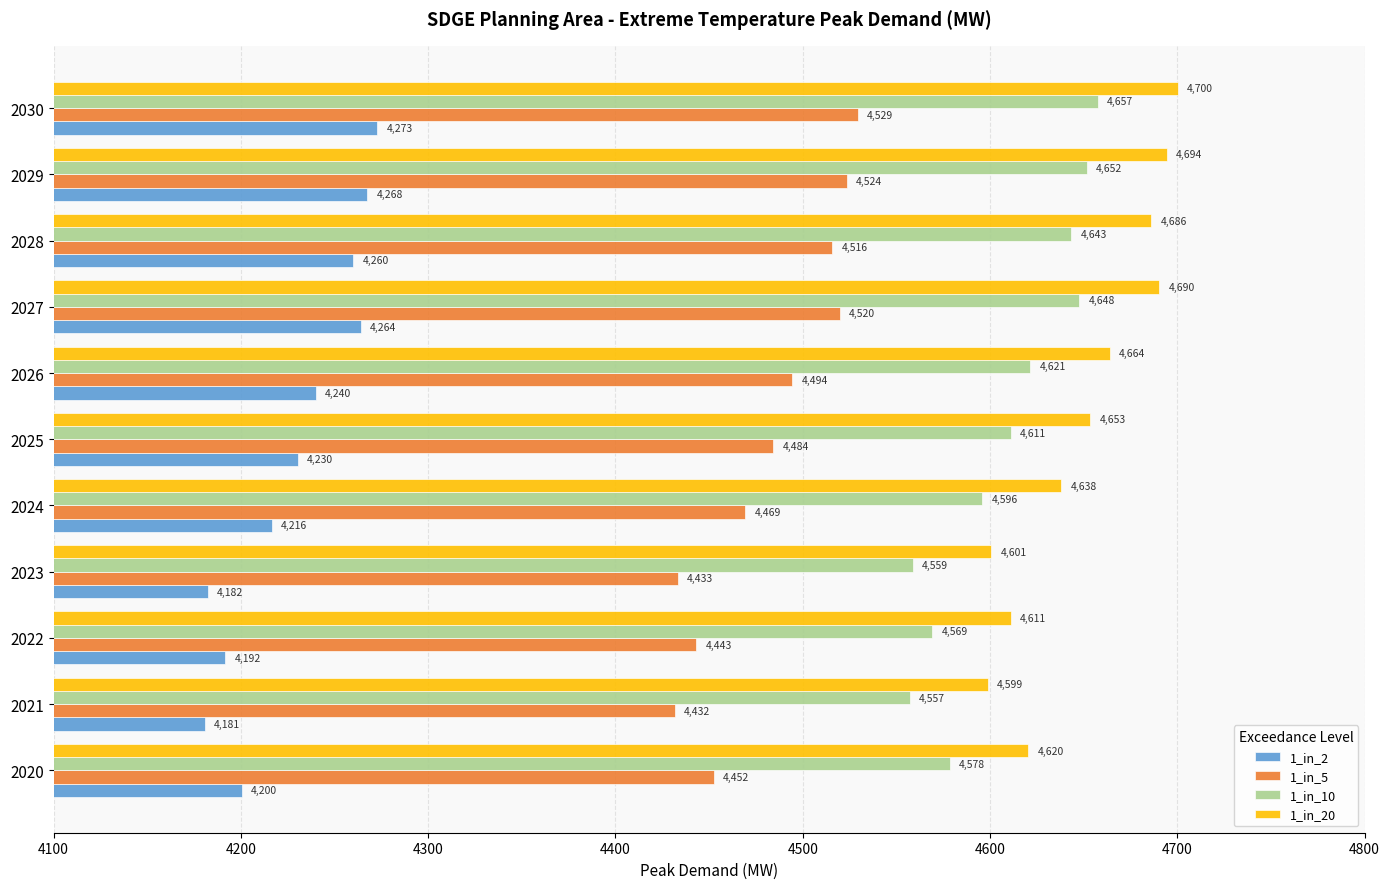

Is the value of 1_in_5 at 2030 greater than the value of 1_in_10 at 2021?

No